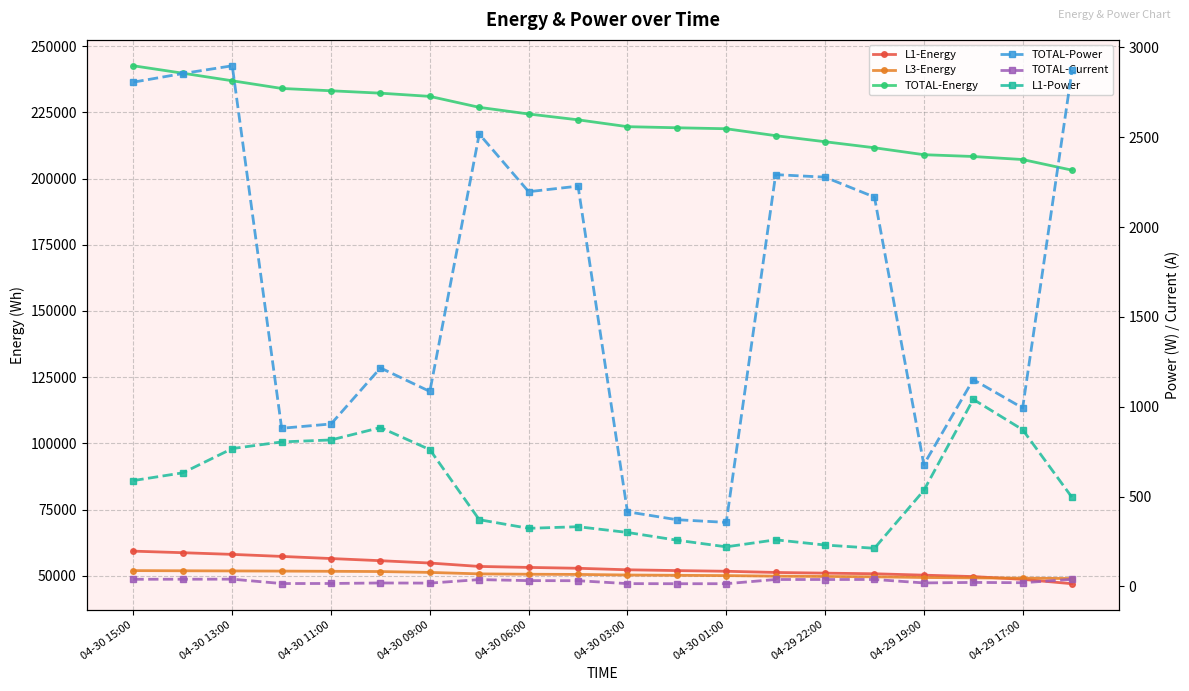

True or false: TOTAL-Current and L1-Power cross at least once.

False